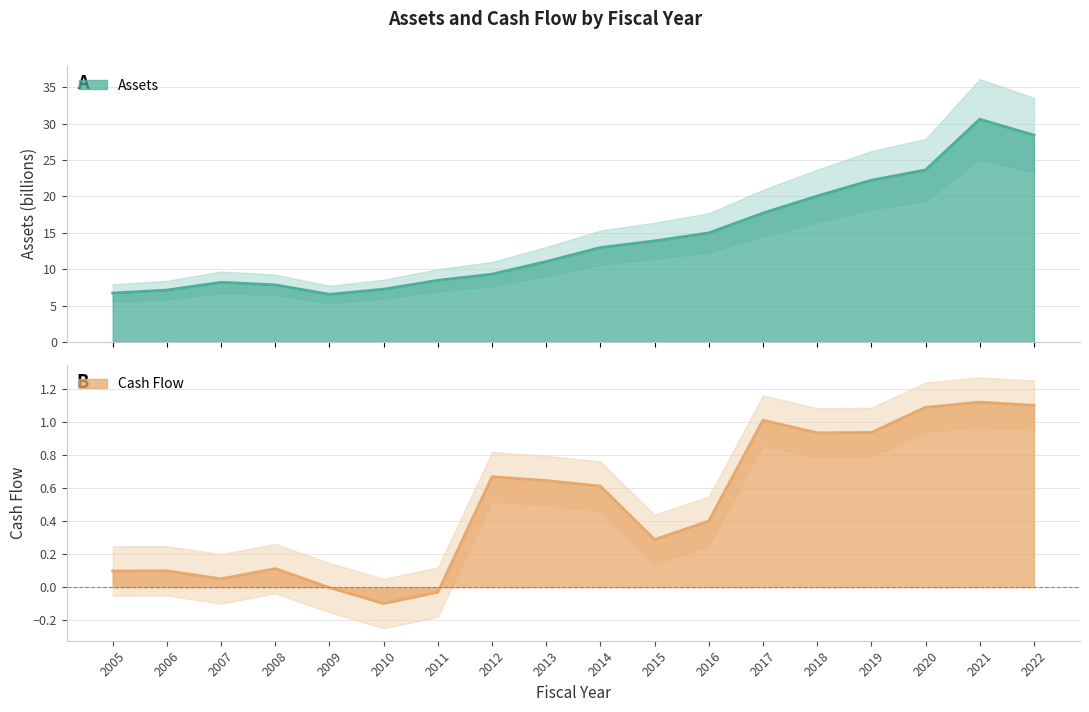

Reading right to left, transcribe all the data shown in this chart.

Assets: 28.4	30.6	23.6	22.2	20.1	17.7	15.0	13.9	13.0	11.0	9.3	8.5	7.2	6.5	7.8	8.2	7.1	6.7
Cash Flow: 1.1	1.1	1.1	0.9	0.9	1.0	0.4	0.3	0.6	0.6	0.7	-0.0	-0.1	-0.0	0.1	0.1	0.1	0.1